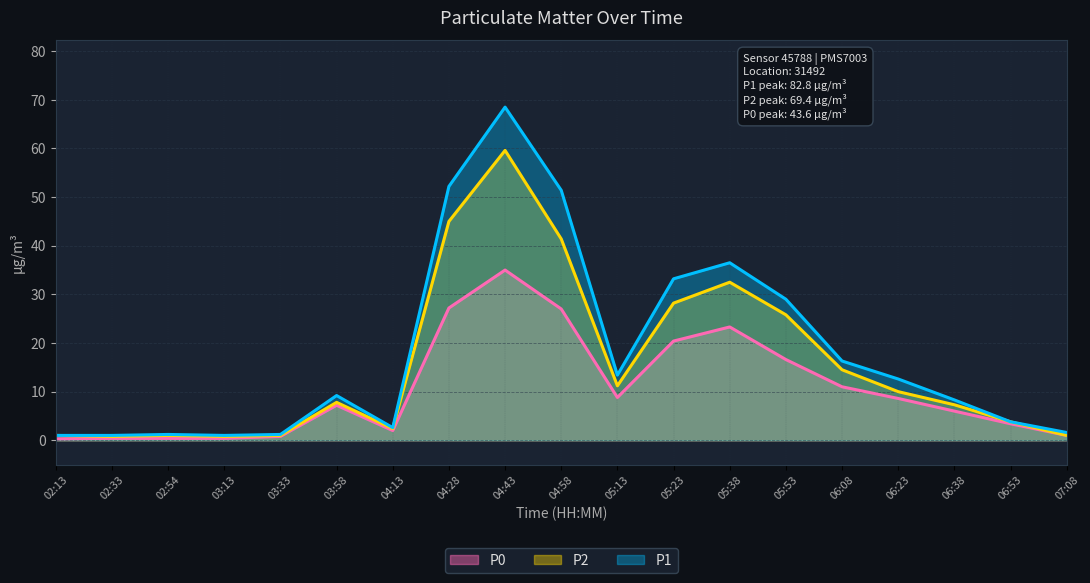

What are all the series names shown in the legend?

P0, P2, P1